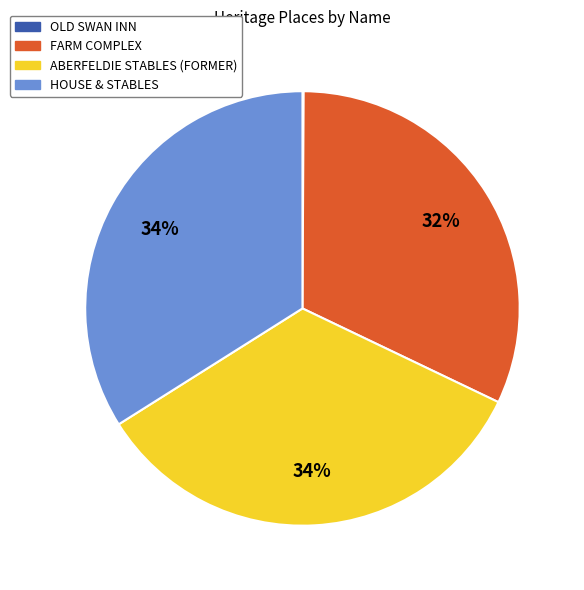

Approximately how many times larger is the value at HOUSE & STABLES compared to ABERFELDIE STABLES (FORMER)?

1.0